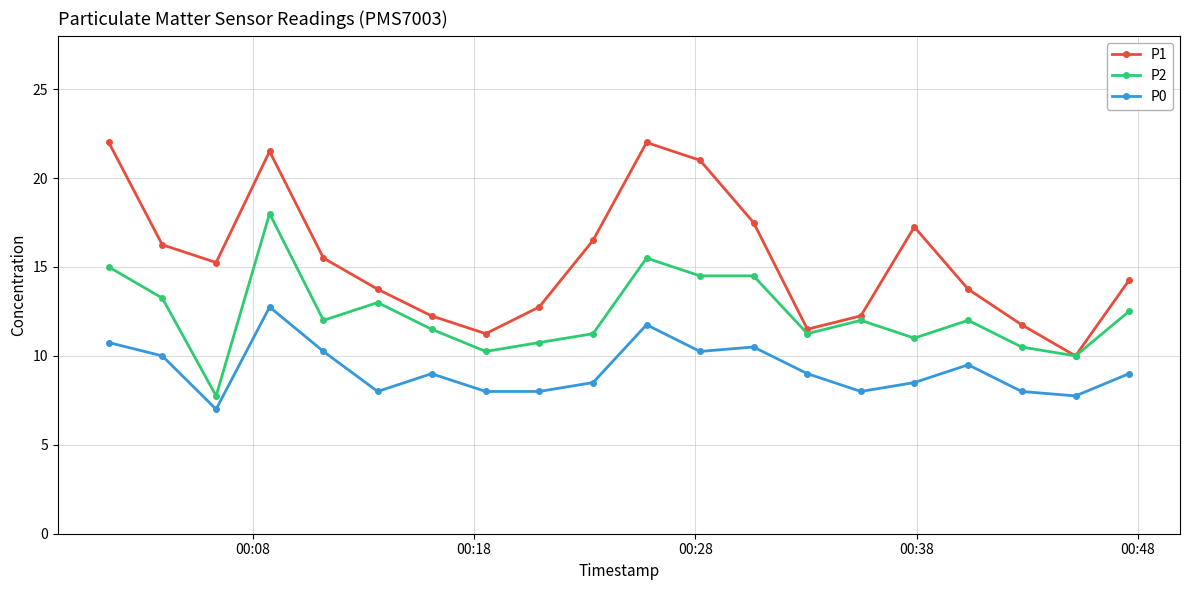

True or false: P2 and P0 intersect in this chart.

False